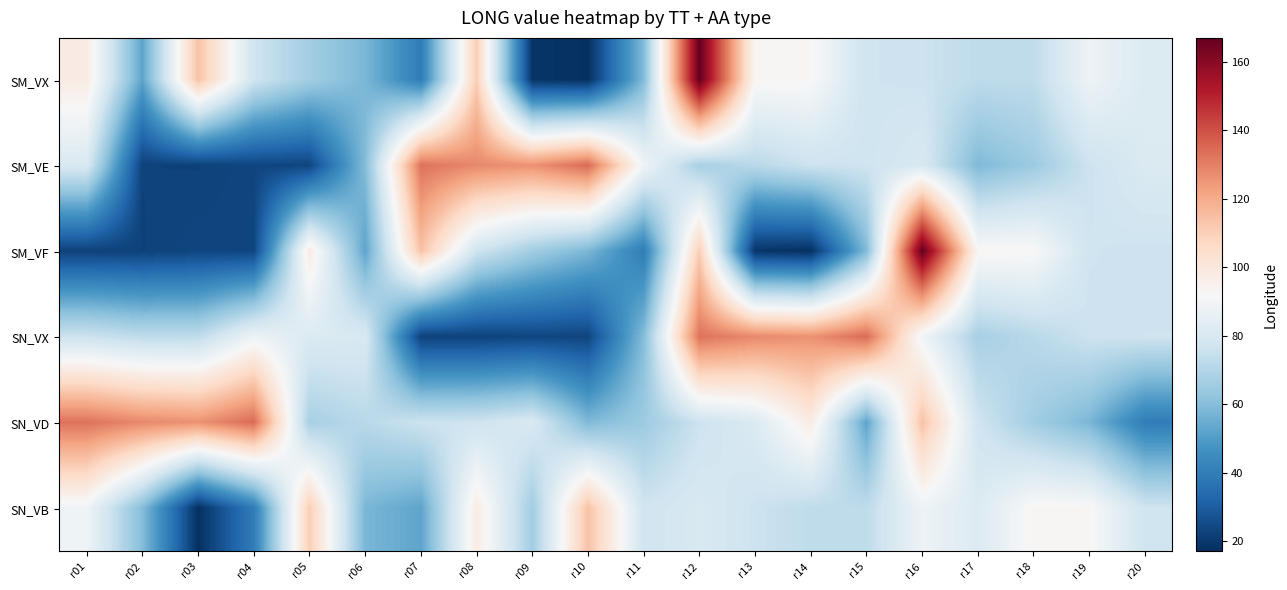

How many series are shown in this chart?

6